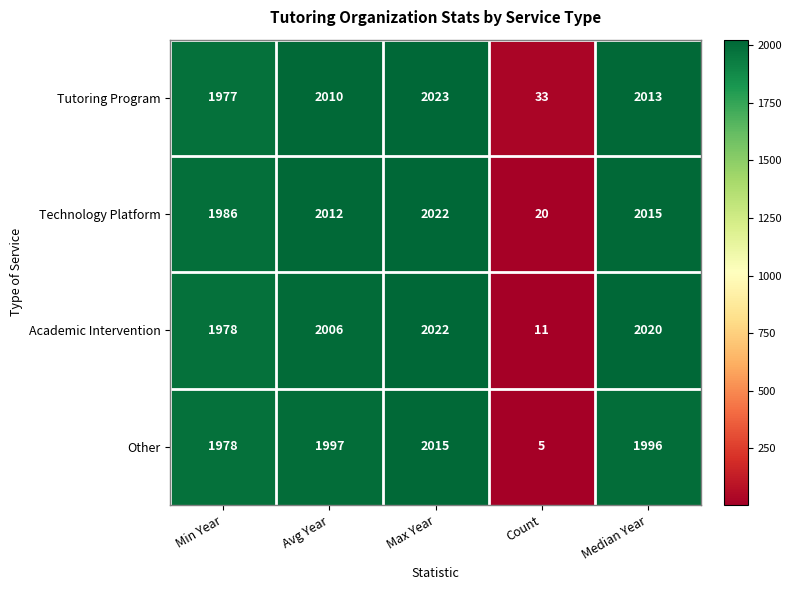

What is the average value of the Other series?

1598